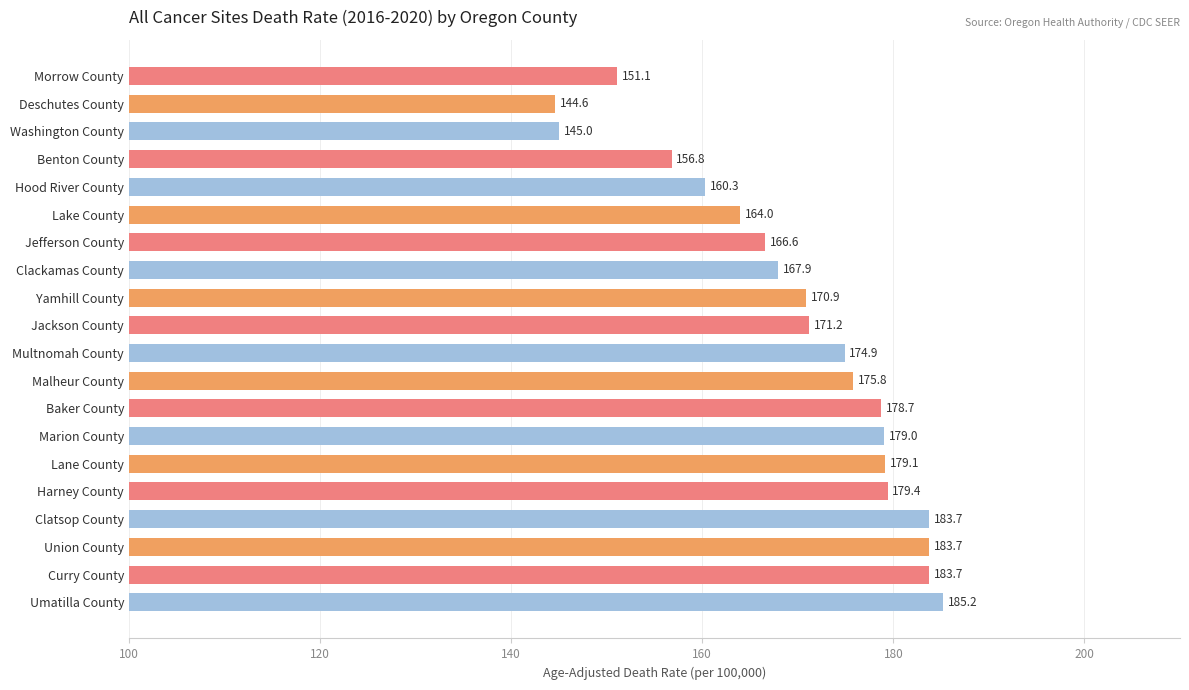

What is the label of the 9th bar from the top?

Yamhill County